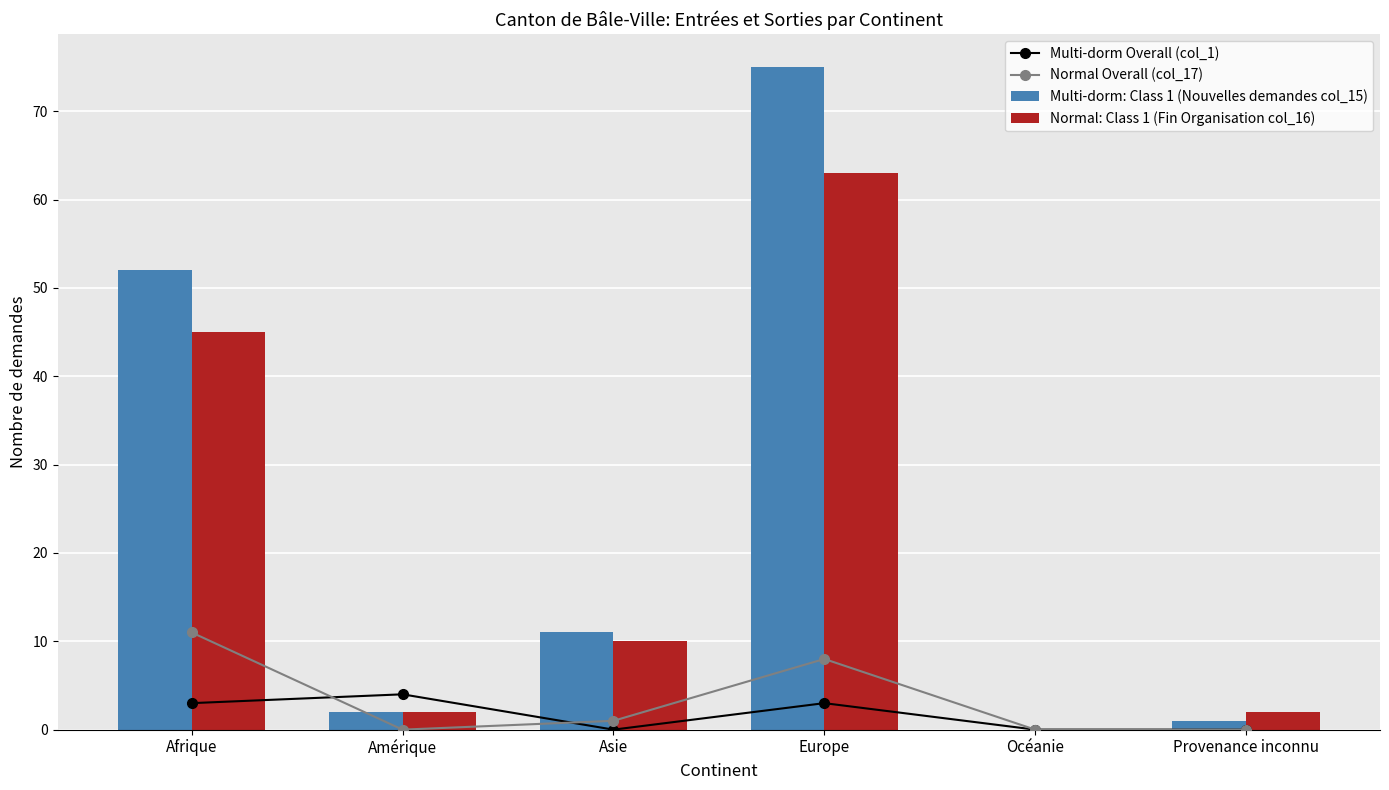

True or false: Multi-dorm: Class 1 (Nouvelles demandes col_15) has a value of 0 at Océanie.

True